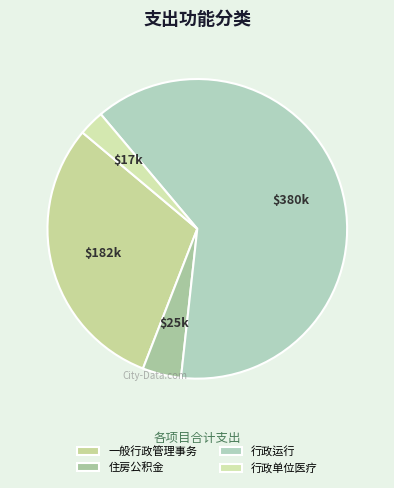

Count the number of slices in the pie.

4